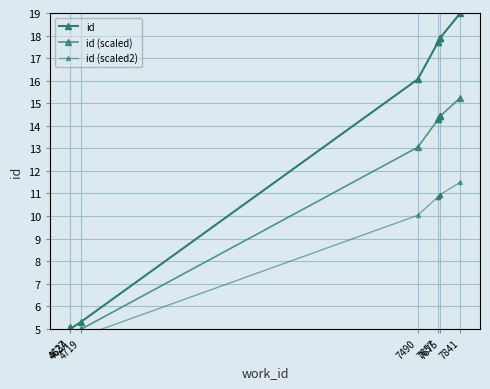

What is the lowest value of the id (scaled2) series?

4.5